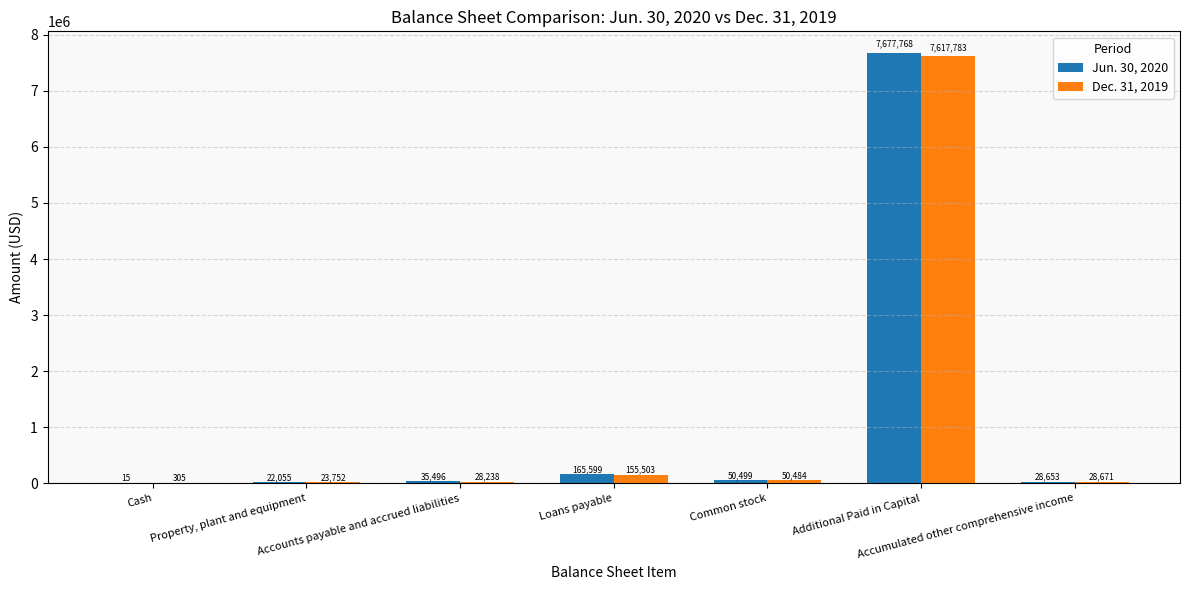

Are the bars grouped side by side (vs. stacked)?

Yes